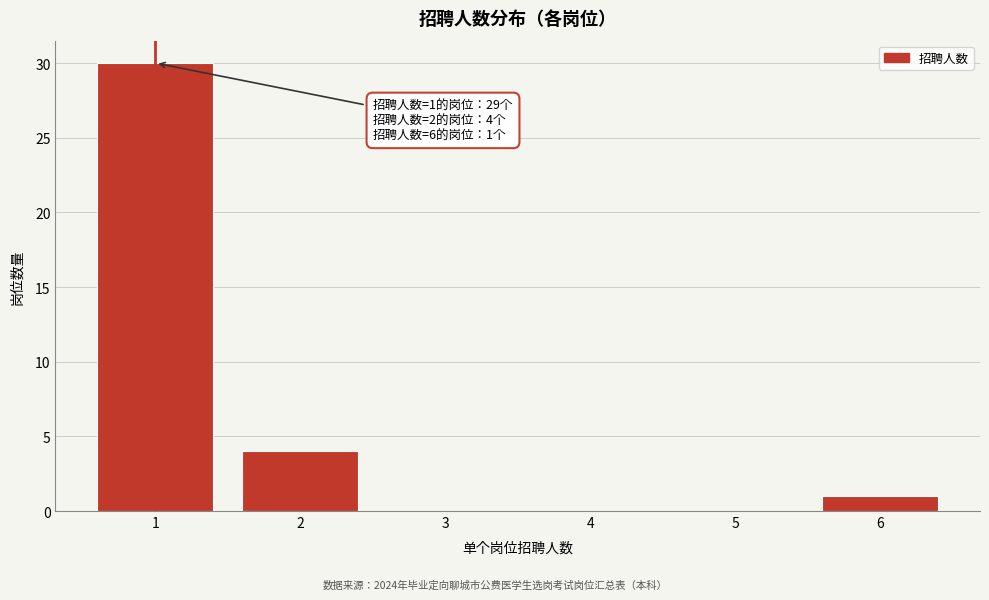

Over which range of the x-axis is the bar tallest?

0.5 to 1.5